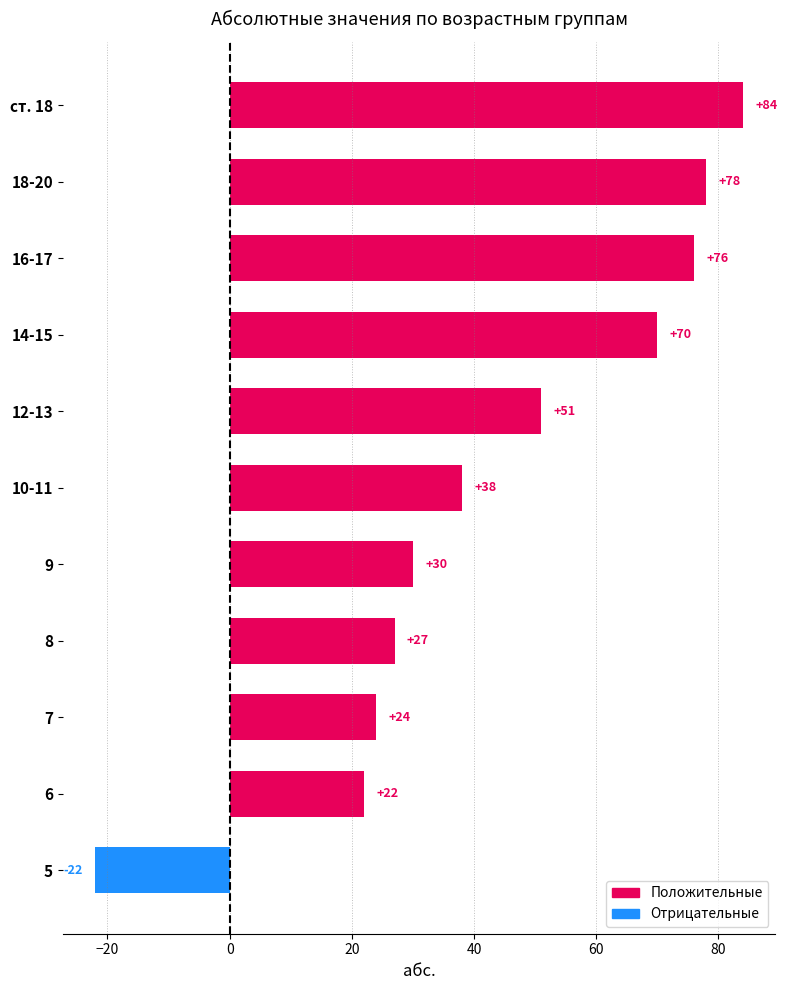

What is the difference between the values at ст. 18 and 12-13?

33